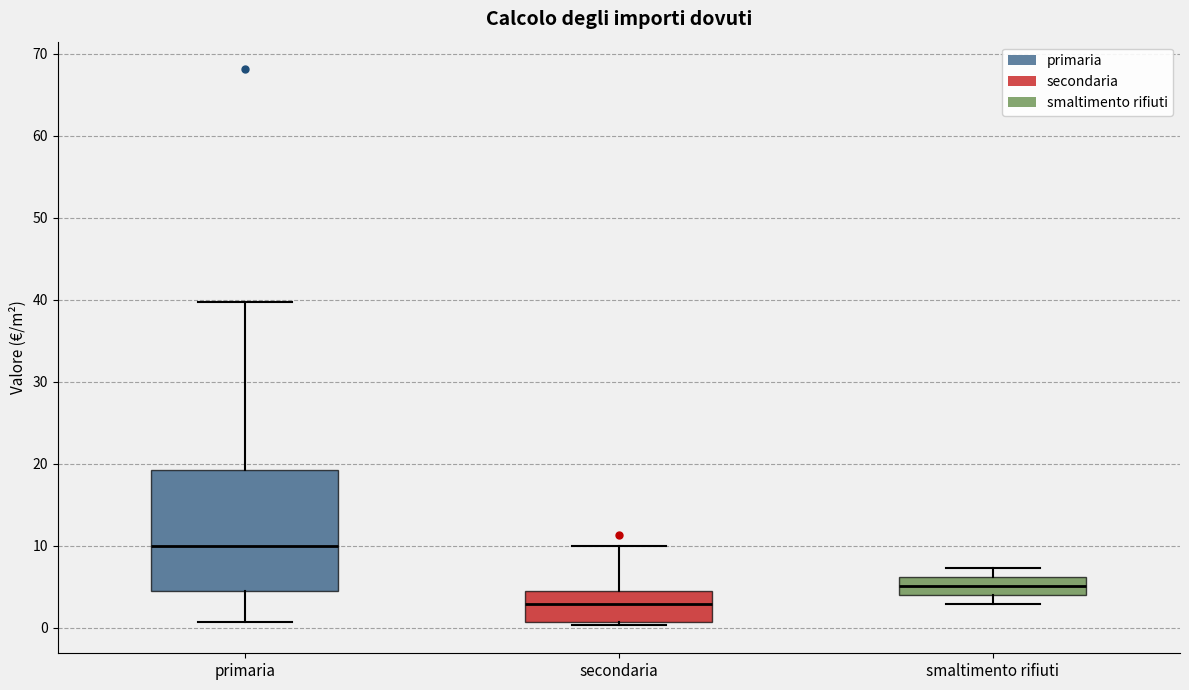

Where is the upper edge of the box for primaria on the y-axis? The values are not printed on the chart, so give them approximately, as read against the axis.

19